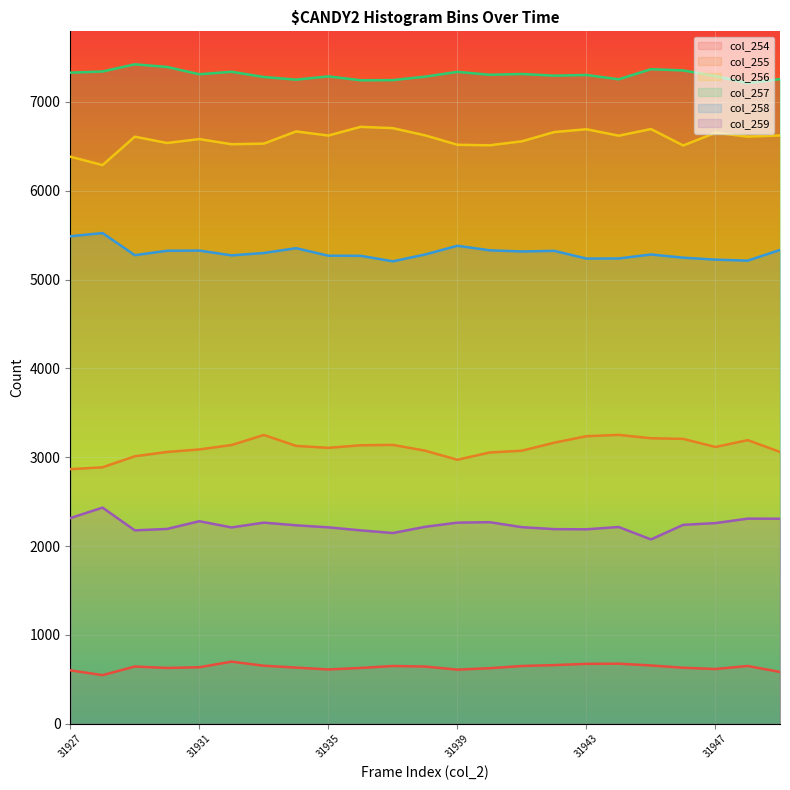

Read the col_256 value at 31947, to the nearest 10.

6650